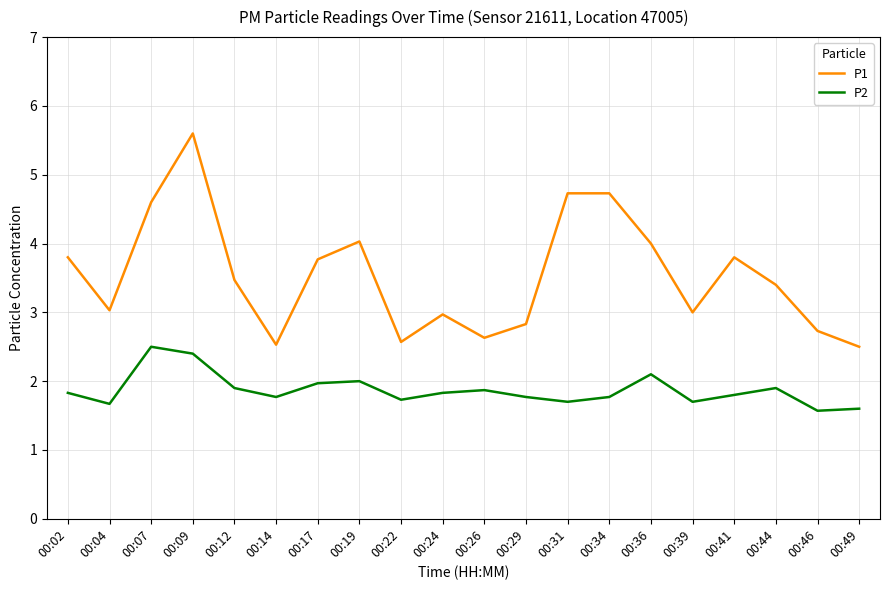

How many lines are shown in the chart?

2